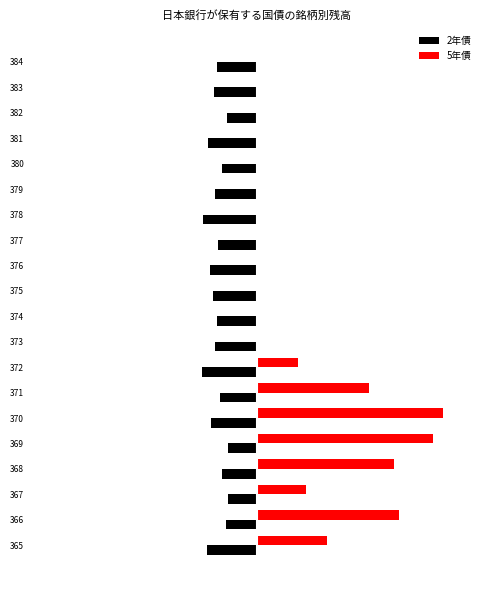

How many 5年債 values are between 0 and 36241?

16